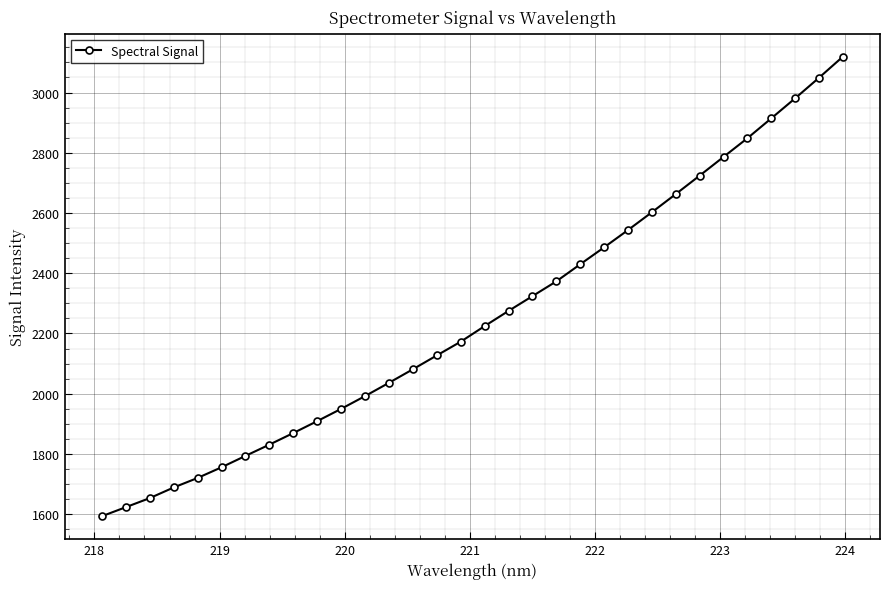

What is the difference between the second highest and minimum values?

1456.1